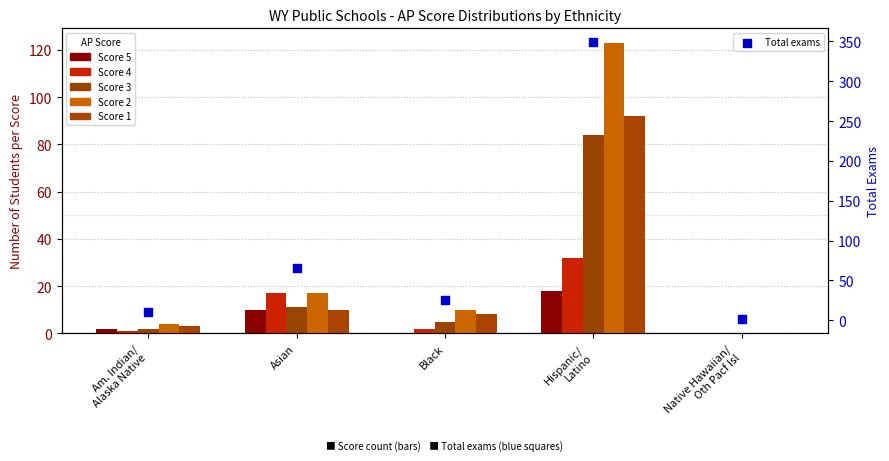

Which series has the largest total across all categories?

Total exams